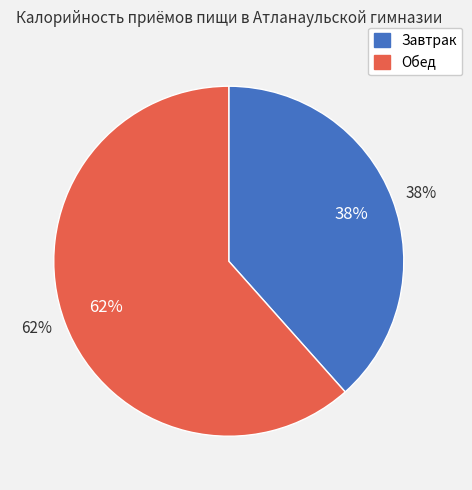

What is the ratio of the value at Завтрак to the value at Обед?

0.6